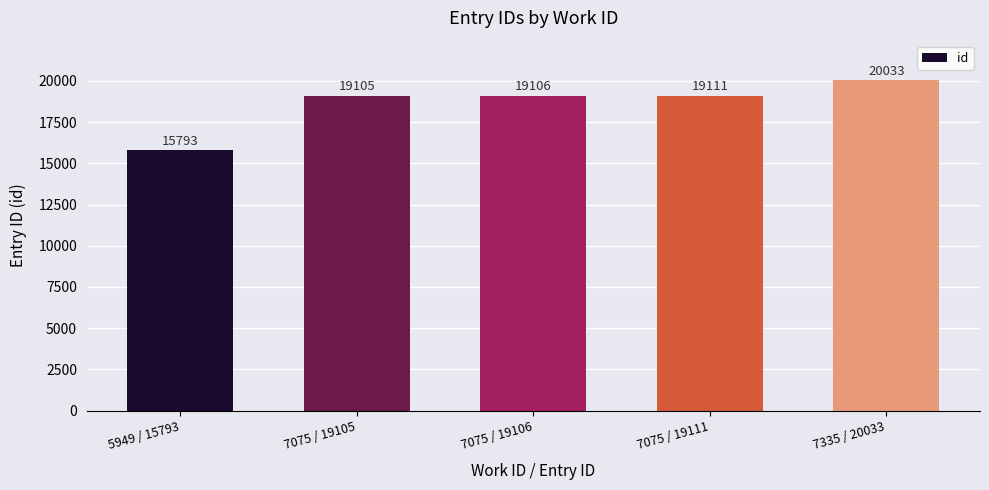

List the labels in order of value, smallest first.

5949 / 15793, 7075 / 19105, 7075 / 19106, 7075 / 19111, 7335 / 20033